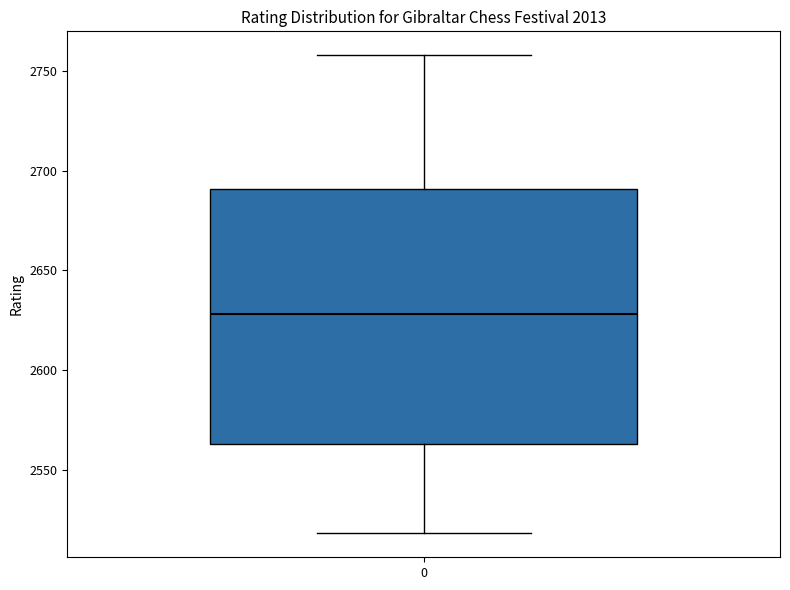

Where does the lower whisker of the box at x = 0 end on the y-axis? The values are not printed on the chart, so give them approximately, as read against the axis.

2520